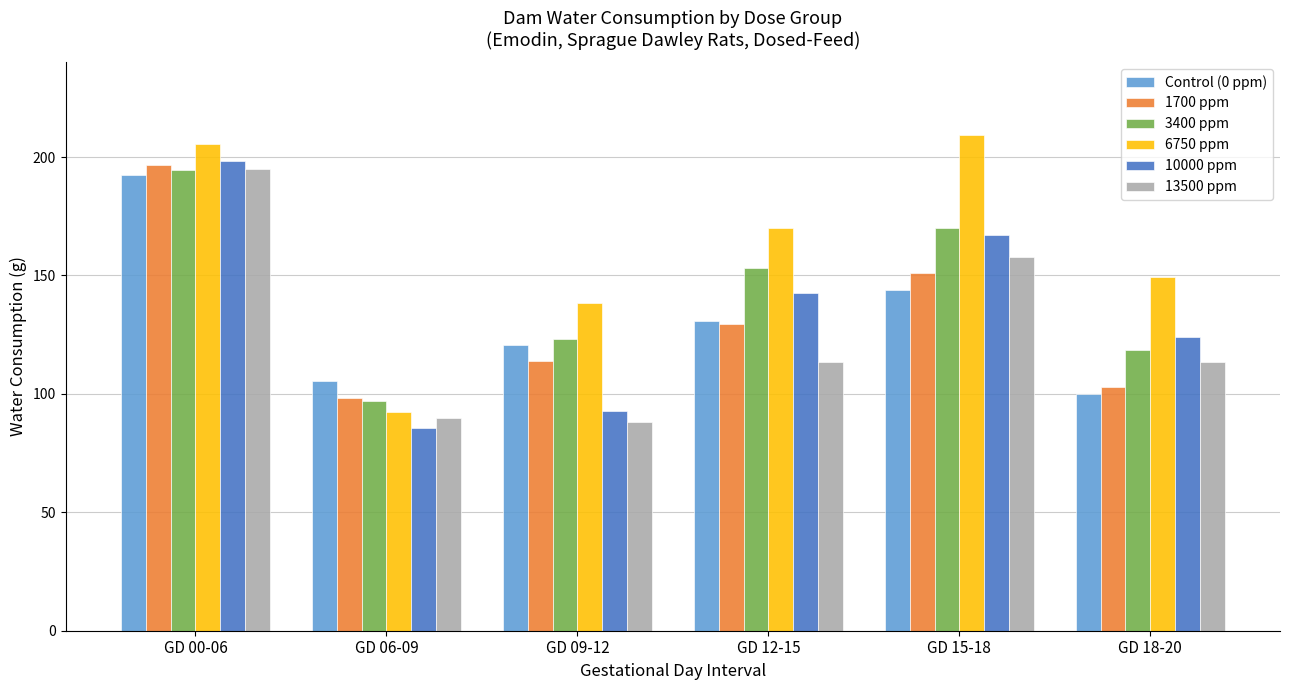

What position from the right is GD 18-20?

1